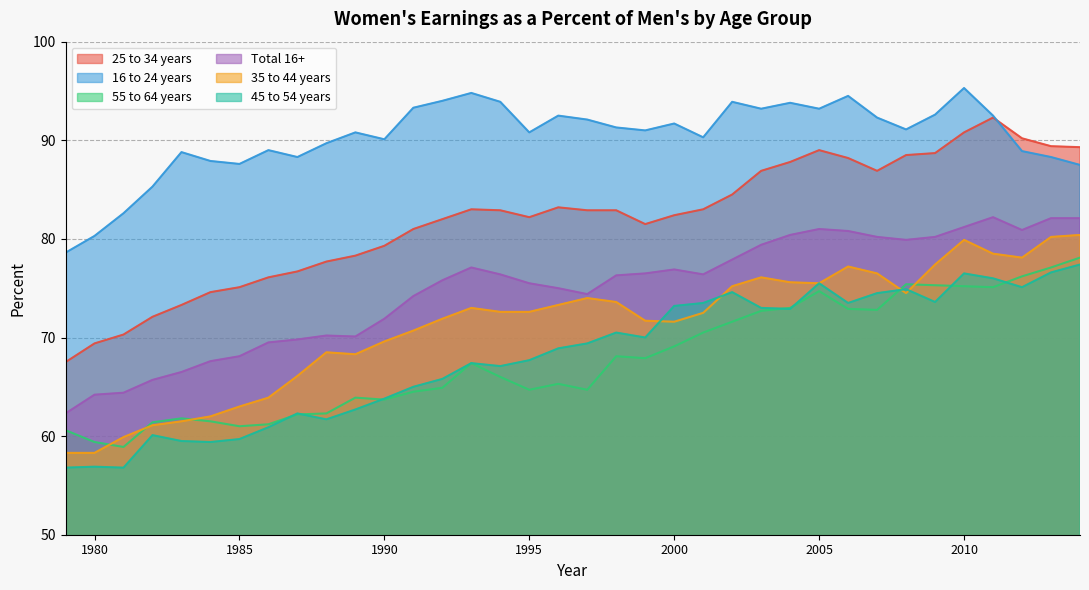

At how many categories does at least one series exceed 81?

34